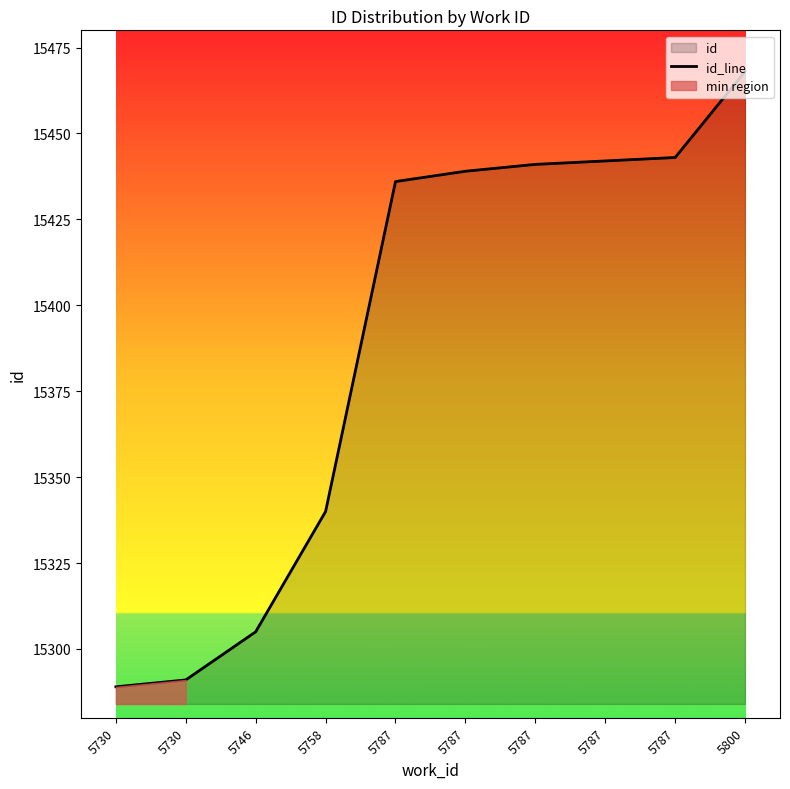

The chart shows a value of 25064 at 5758. True or false?

False